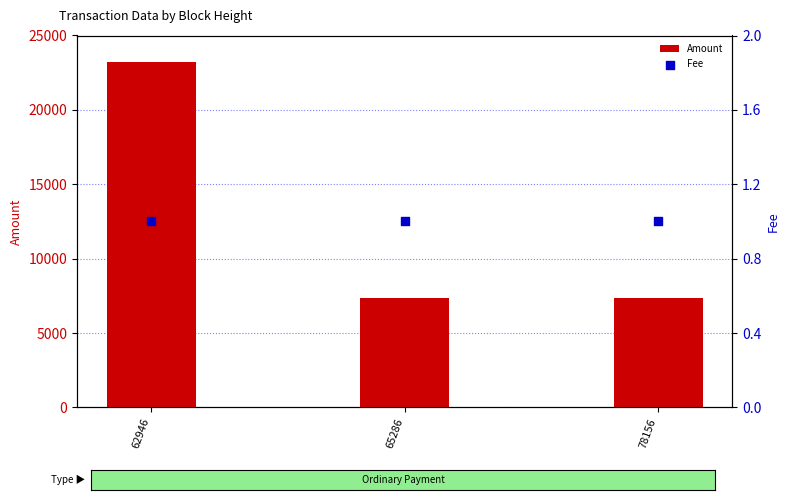

What are all the series names shown in the legend?

Amount, Fee